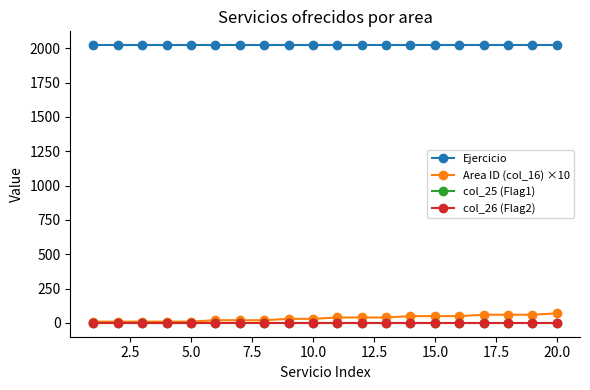

Does the chart display data point markers on the line(s)?

Yes